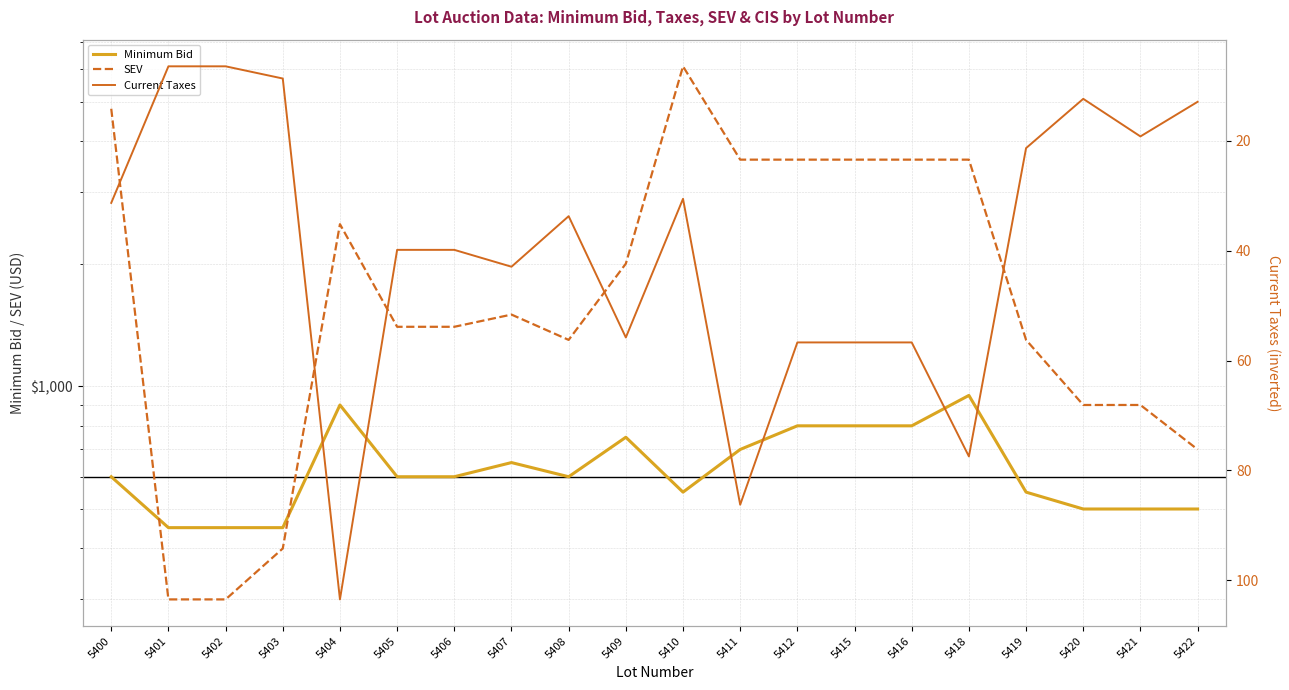

Is this an area chart (filled region under the line)?

No